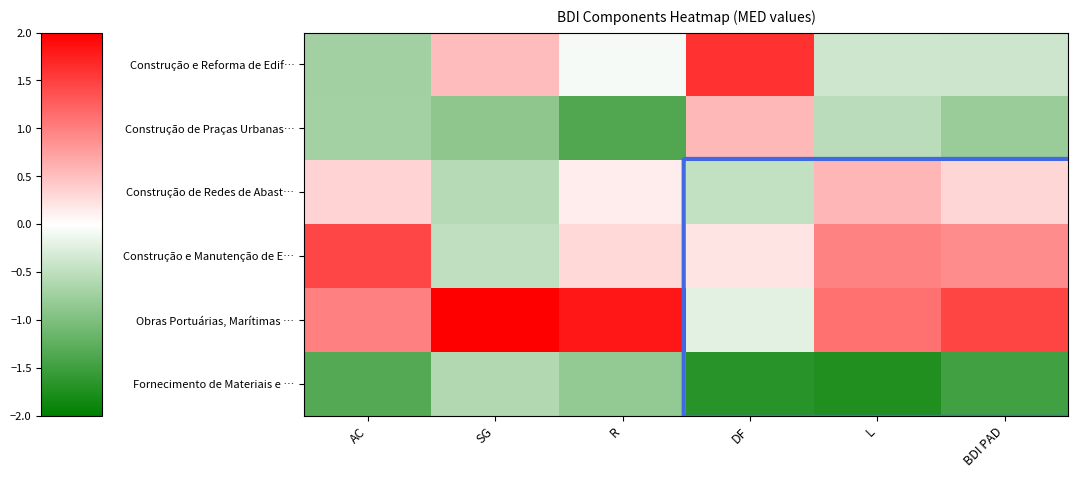

Between BDI PAD and AC, which is larger?

BDI PAD